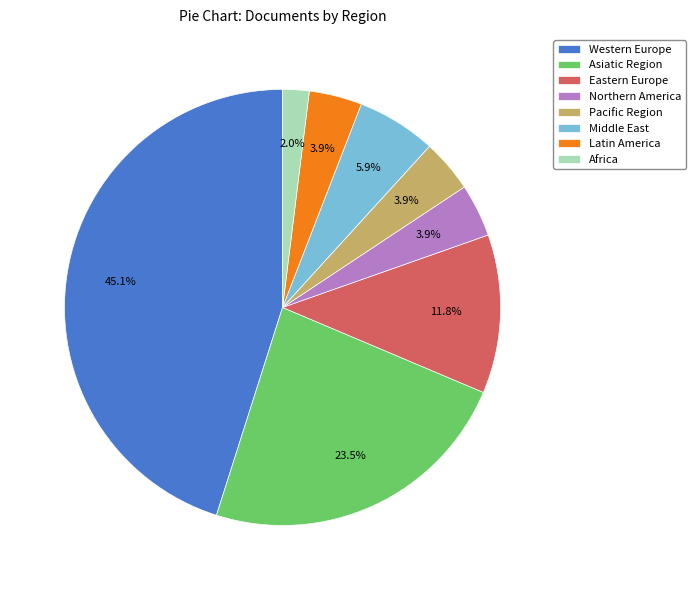

Combined, what portion of the pie is Africa and Western Europe?

47.1%